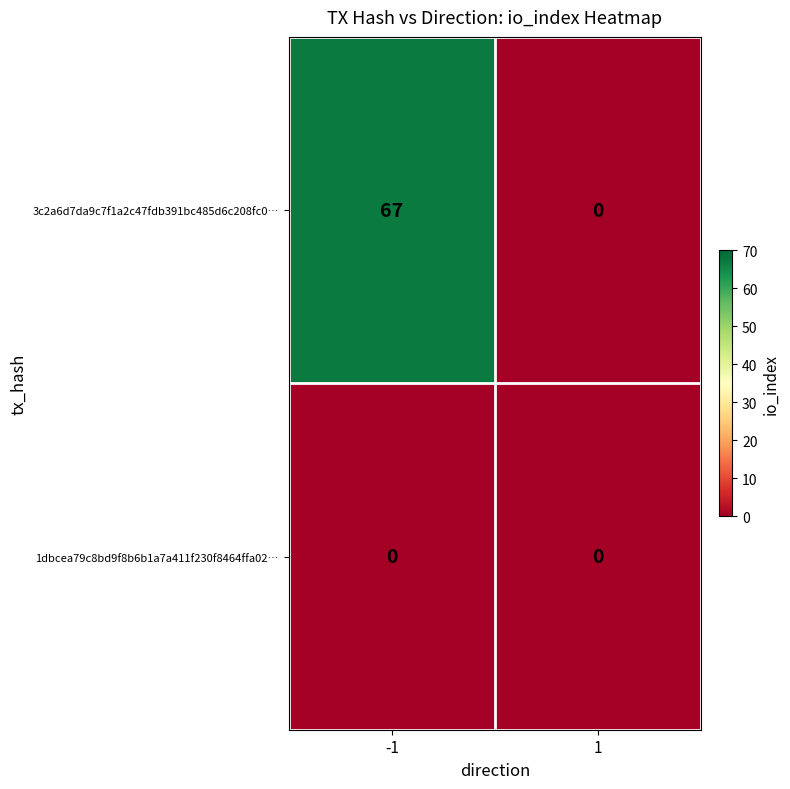

The value of 3c2a6d7da9c7f1a2c47fdb391bc485d6c208fc0… at -1 is 67. True or false?

True